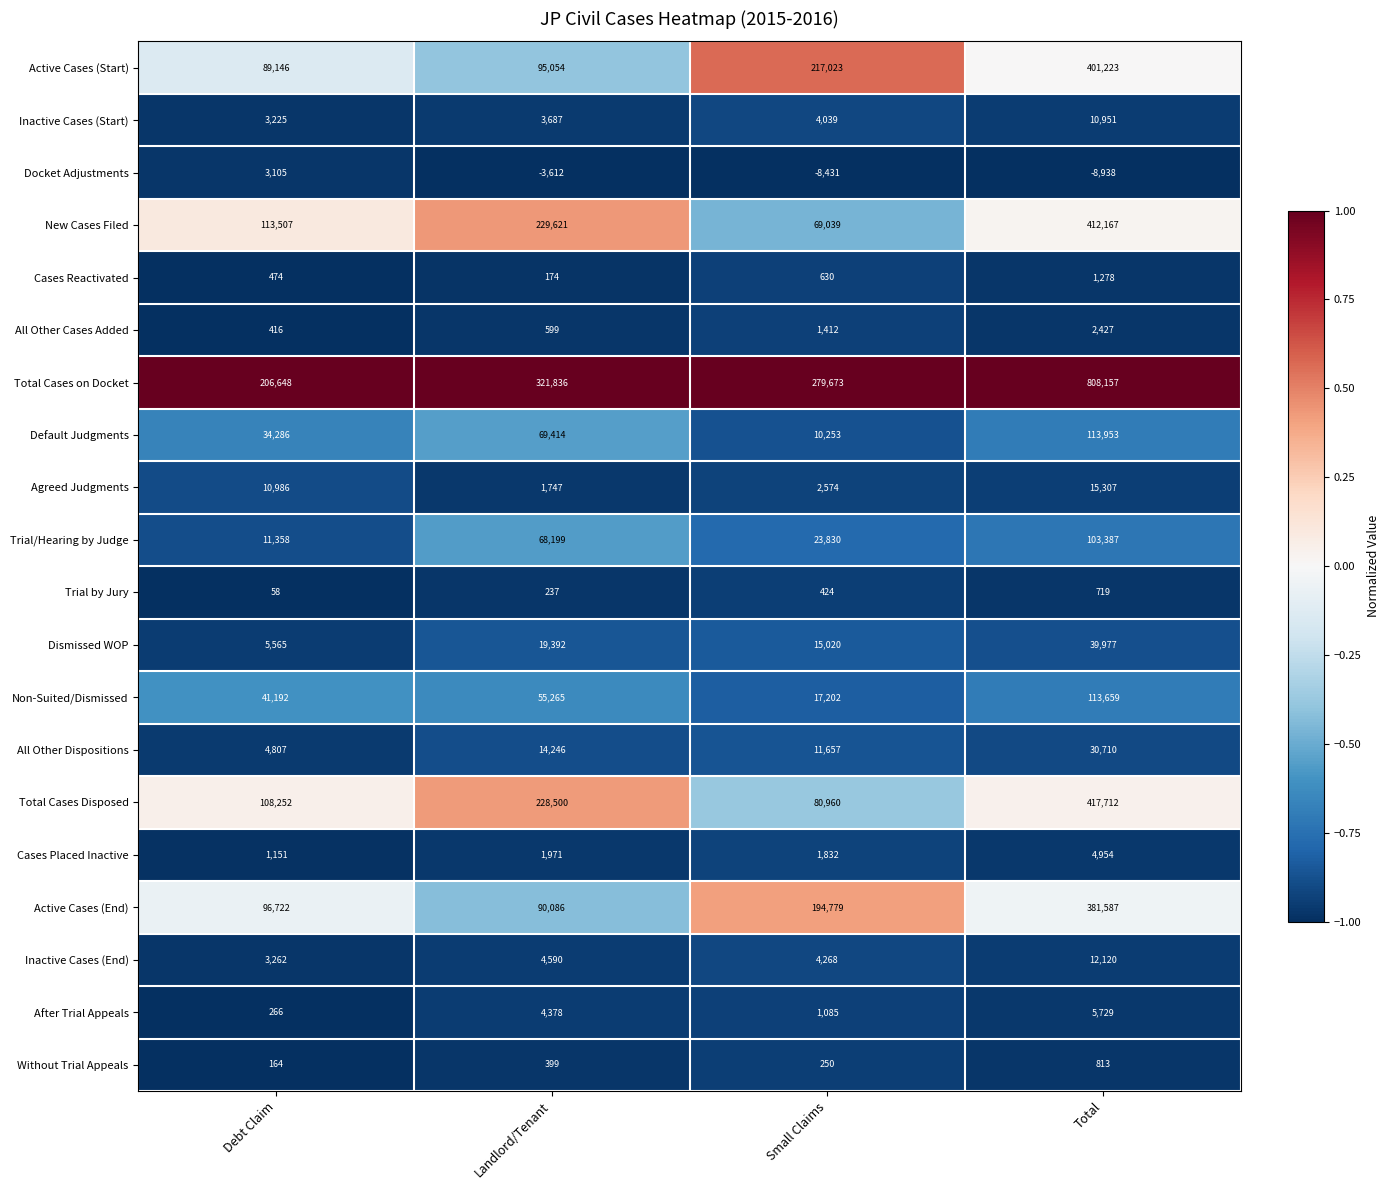

Where is Inactive Cases (End) nearest to the value 7691?

Landlord/Tenant